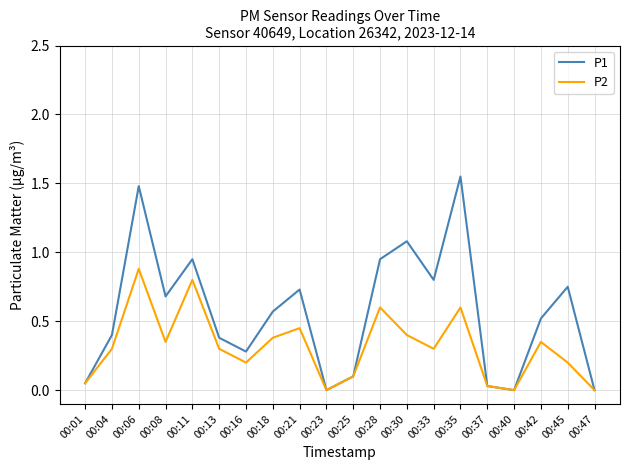

Which series has the largest total across all categories?

P1